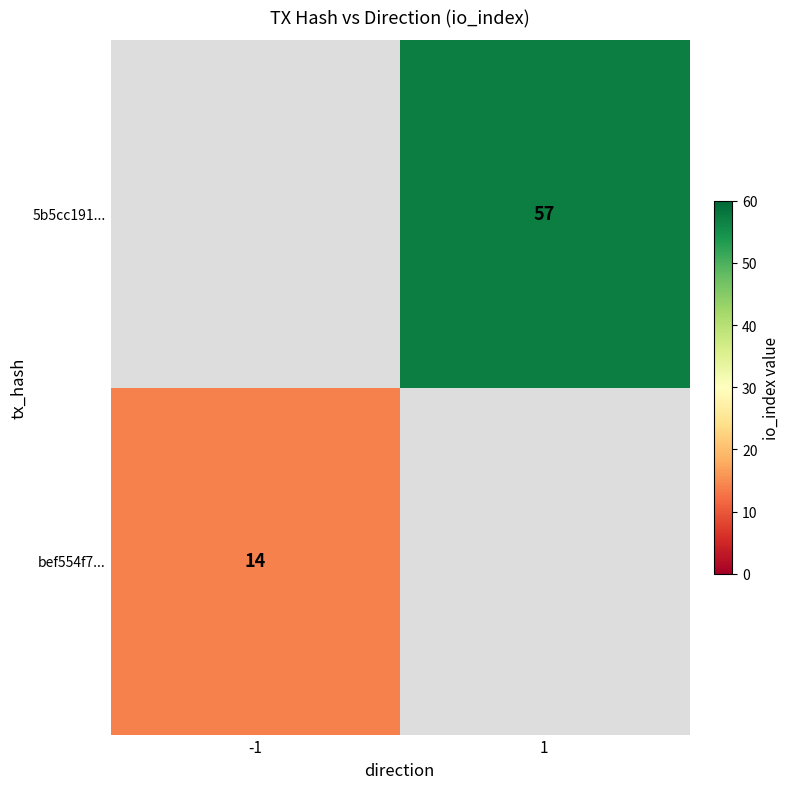

What is the greatest value displayed?

57.0